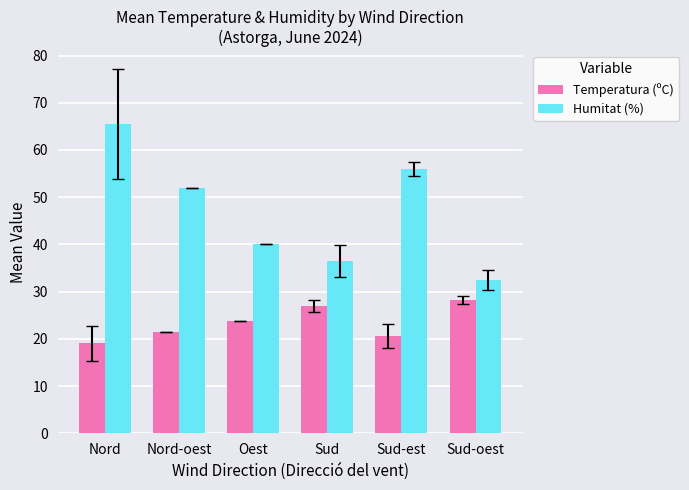

Which series has the largest total across all categories?

Humitat (%)